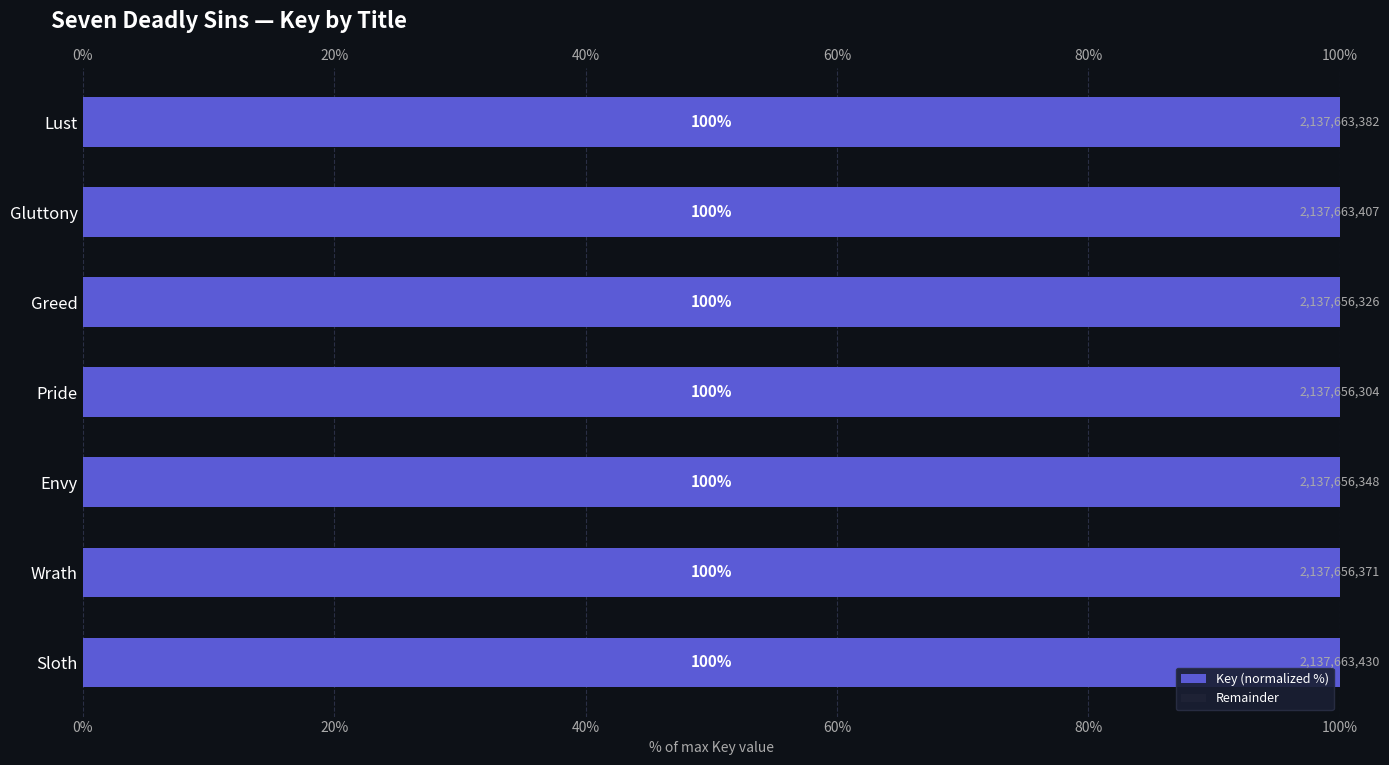

What is the sum of the Key (normalized %) values at Gluttony and Sloth?

200.0